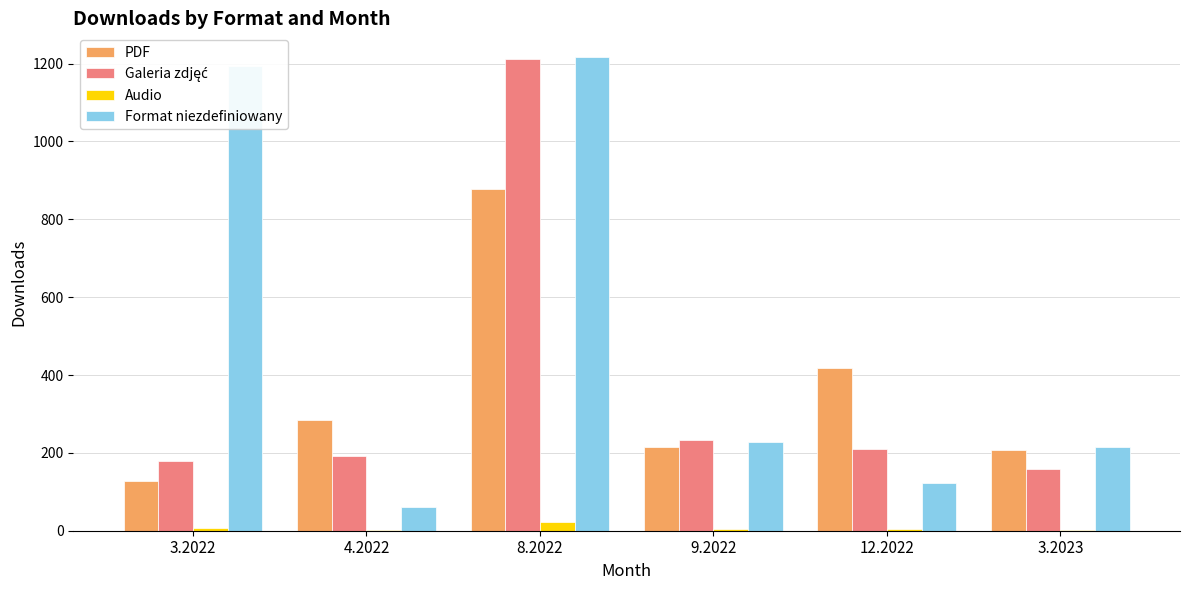

How many series are shown in this chart?

4